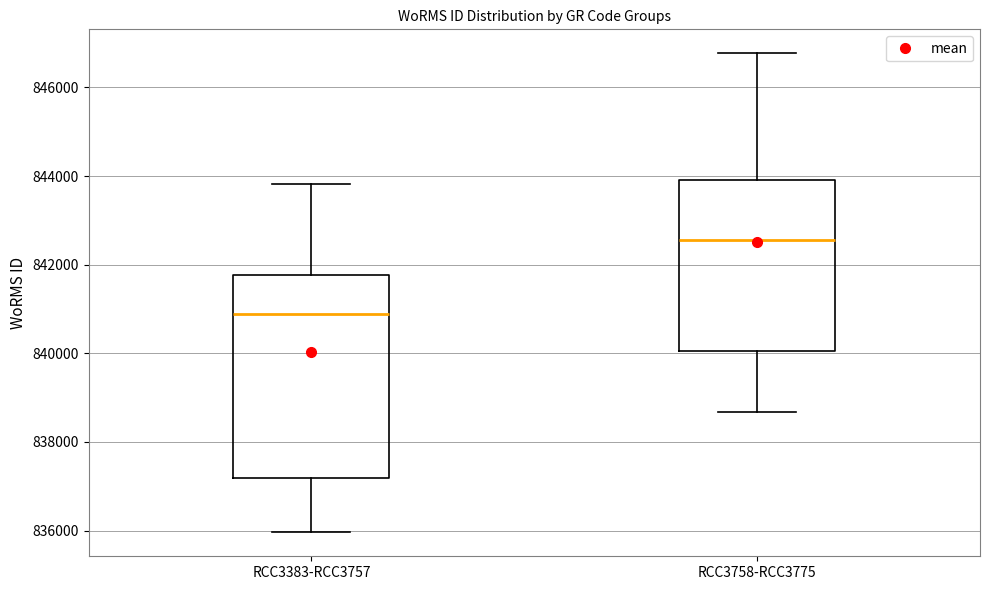

Reading left to right, transcribe this box plot: for each box, give where its median line is, the range the box spans, and where its two whiskers end, as read against the y-axis. The values are not printed on the chart, so give them approximately, as read against the axis.

RCC3383-RCC3757: median 840800, box 837200 to 841800, whiskers 836000 to 843800
RCC3758-RCC3775: median 842600, box 840000 to 844000, whiskers 838600 to 846800